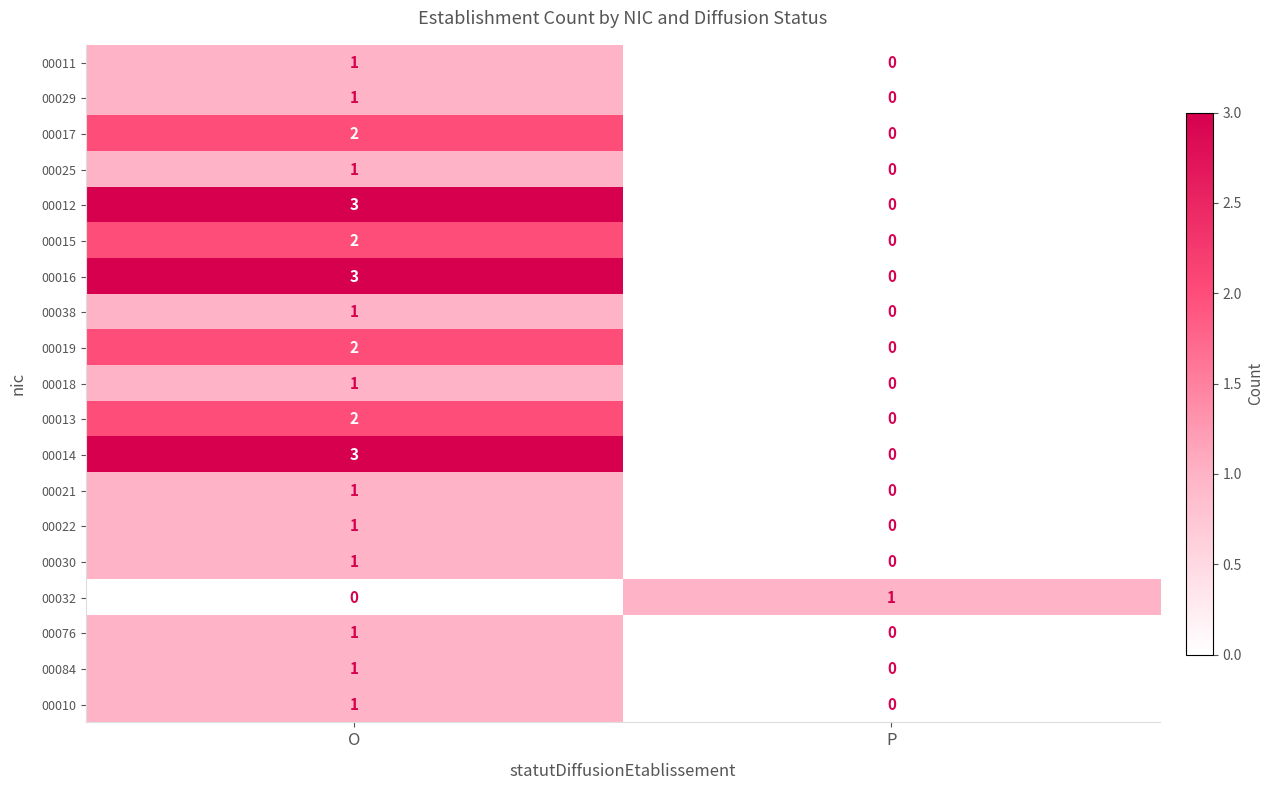

What is the difference between the 00014 values at O and P?

3